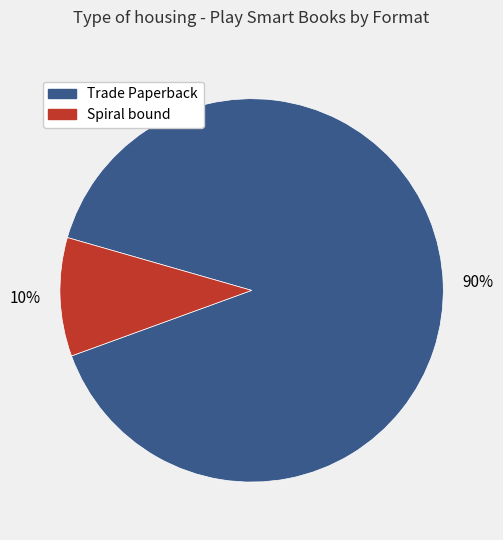

Does any single category account for the majority?

Yes